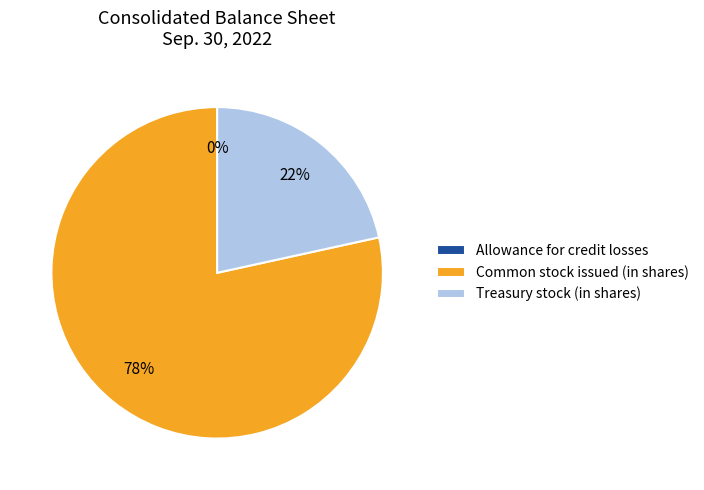

What is the ratio of the value at Treasury stock (in shares) to the value at Common stock issued (in shares)?

0.3